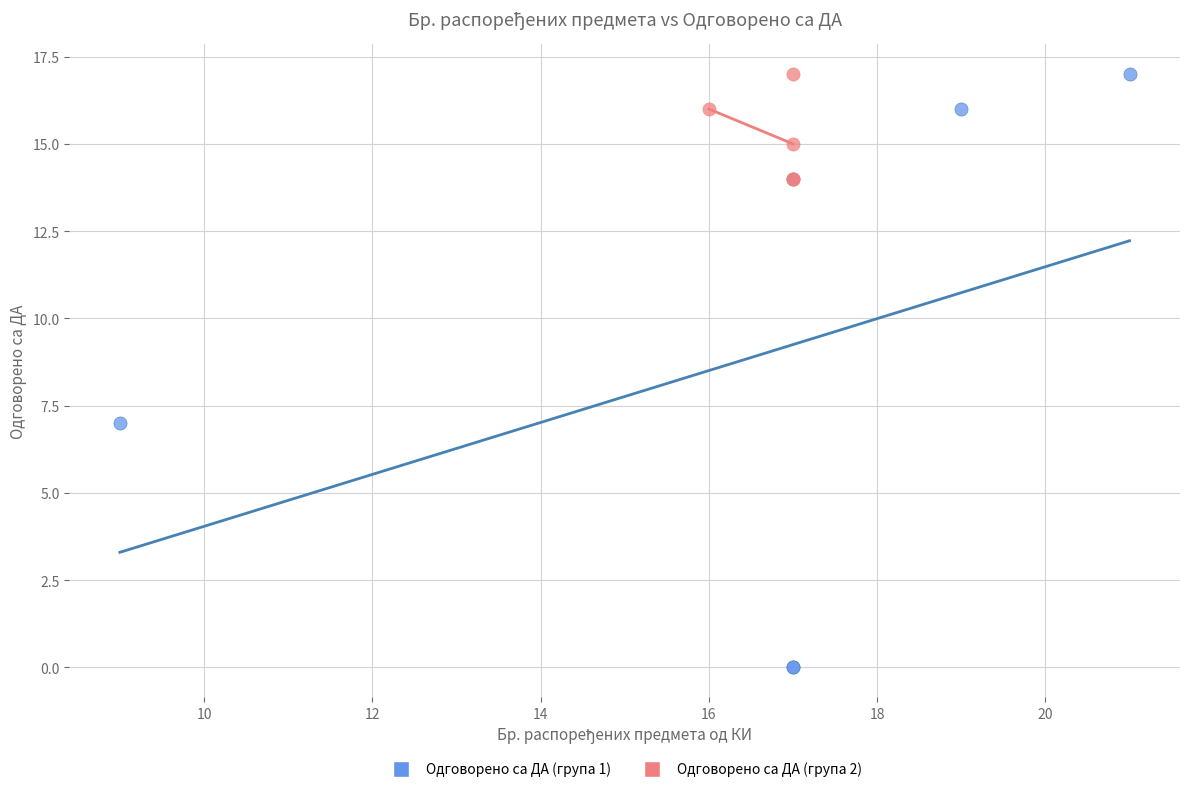

Which series contains the lowest Y value?

Одговорено са ДА (група 1)